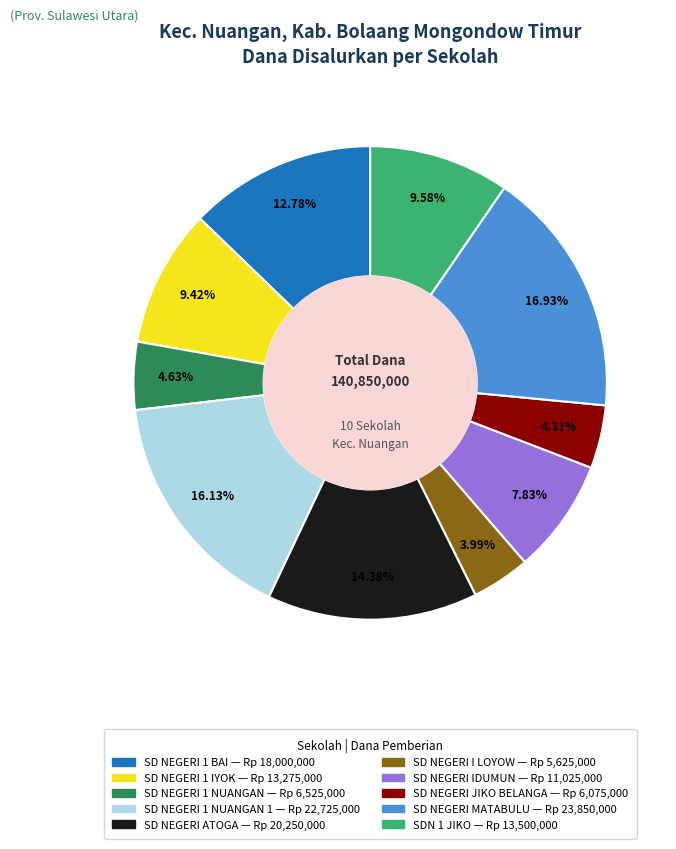

Is there a majority slice in this chart?

No